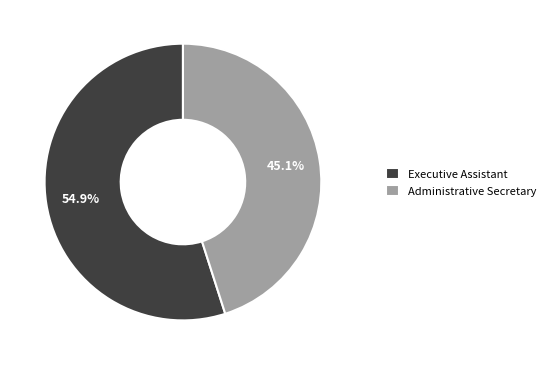

To the nearest percent, what portion does Executive Assistant represent?

55%